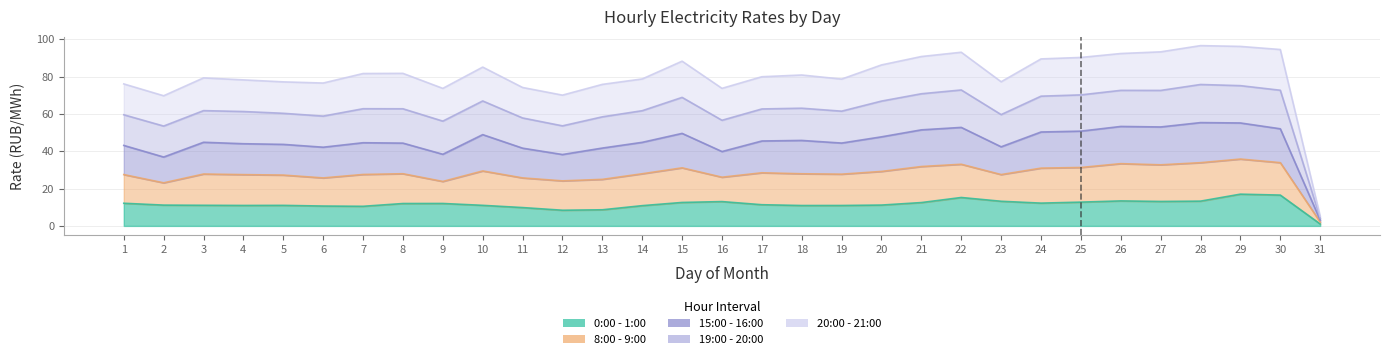

What is the spread (max minus min) of values at 10?

74.0